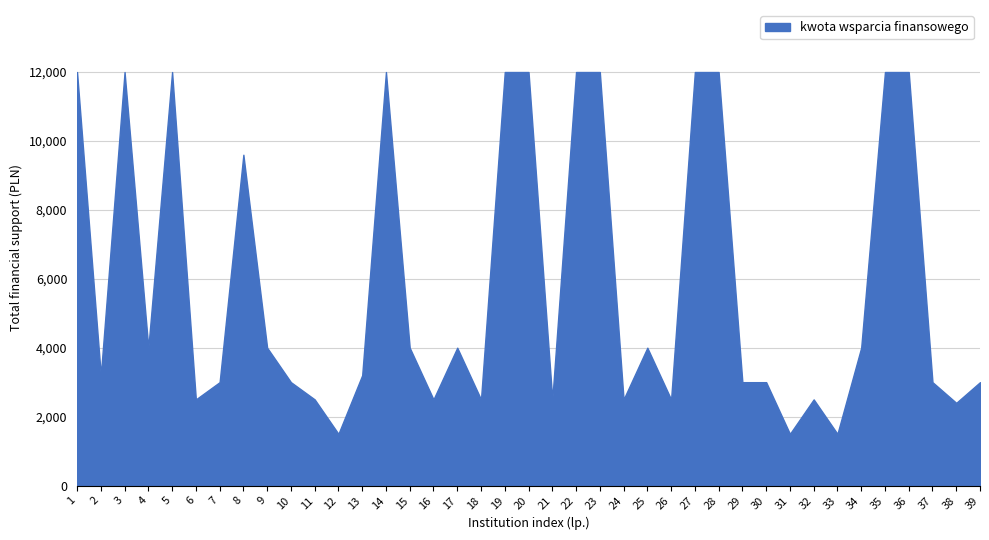

Does the chart display data point markers on the line(s)?

No